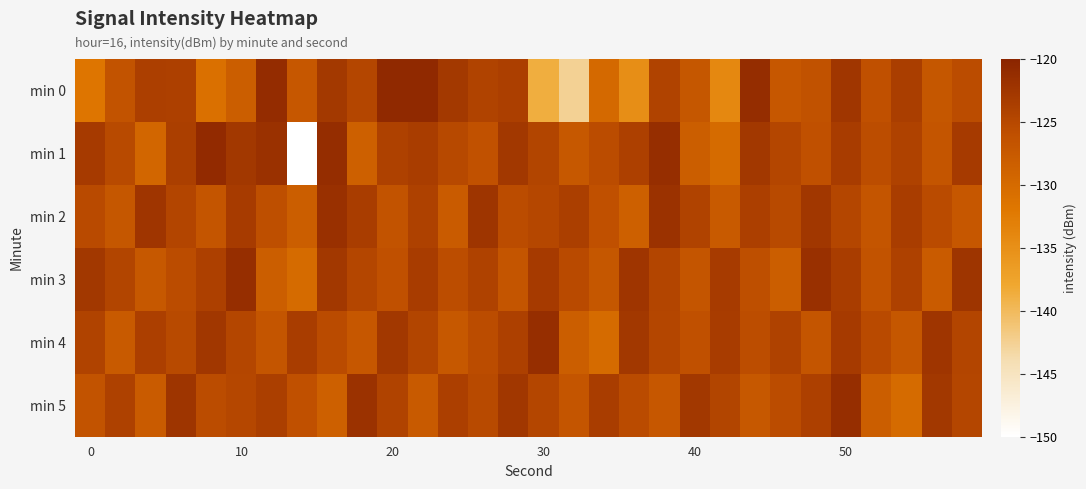

At which category is the sum across all series the highest?

50